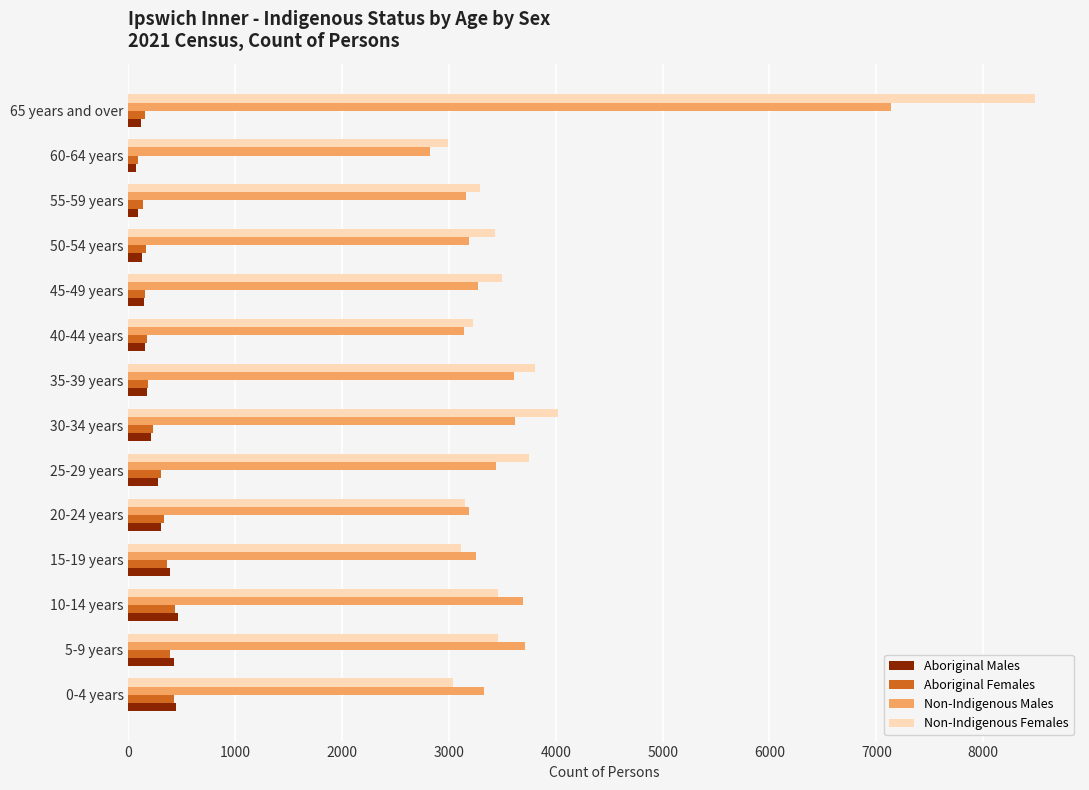

At which label is Non-Indigenous Females closest to 5736?

30-34 years